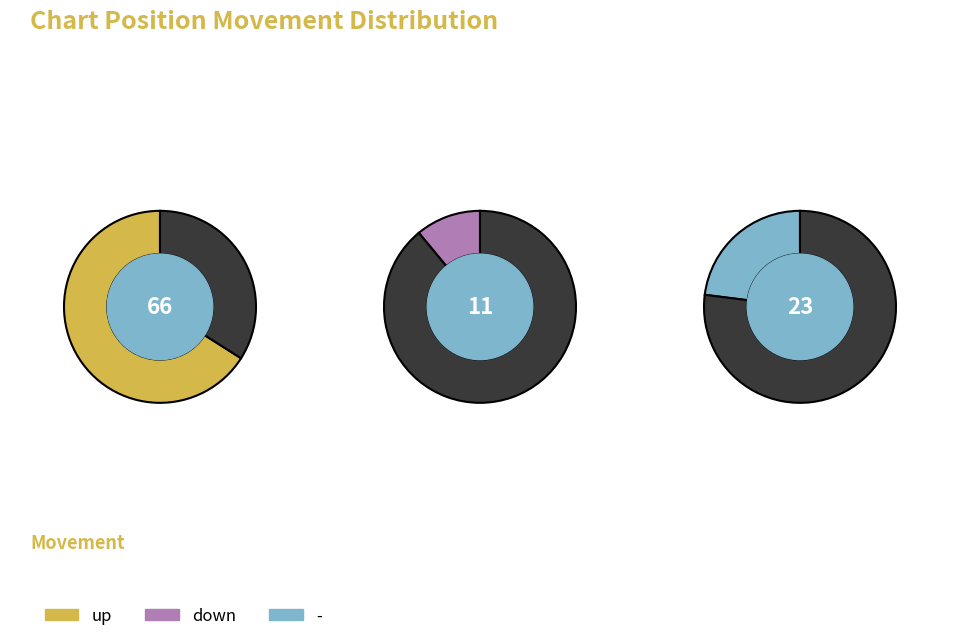

To the nearest percent, what is the average slice percentage?

33%